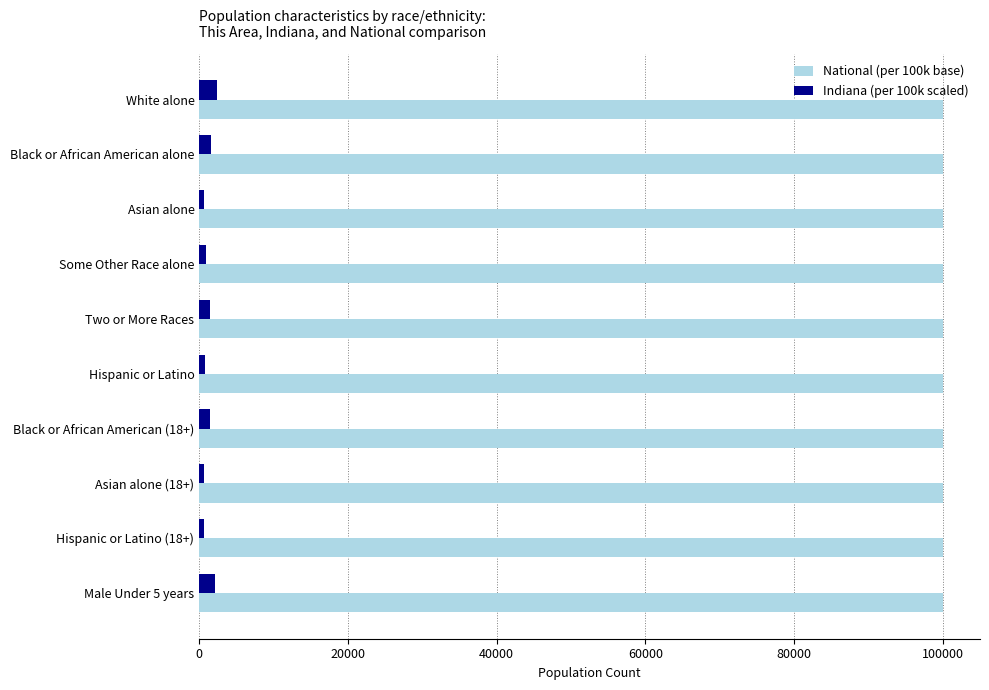

What is the minimum value shown in the chart?

675.4